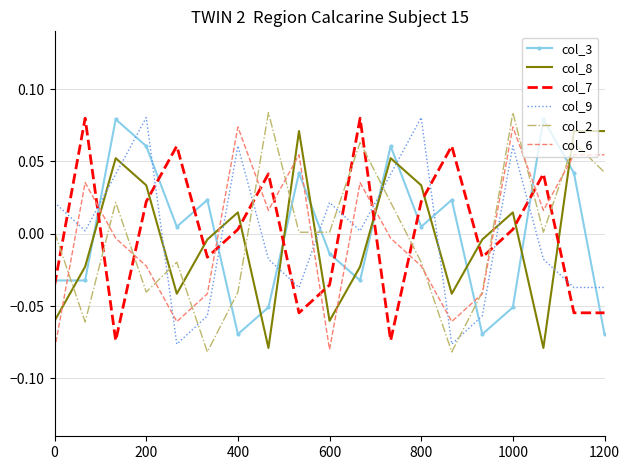

True or false: col_3 and col_9 intersect in this chart.

True